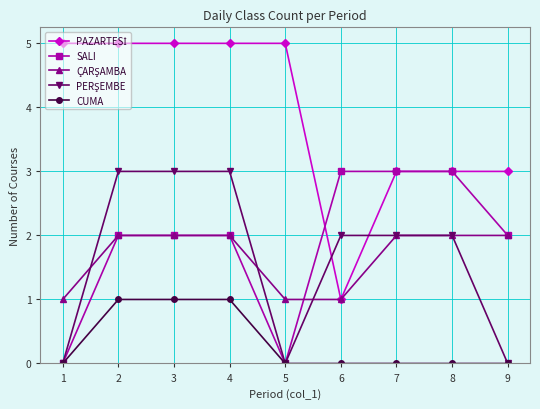

What is the difference between the highest and lowest values at 6?

3